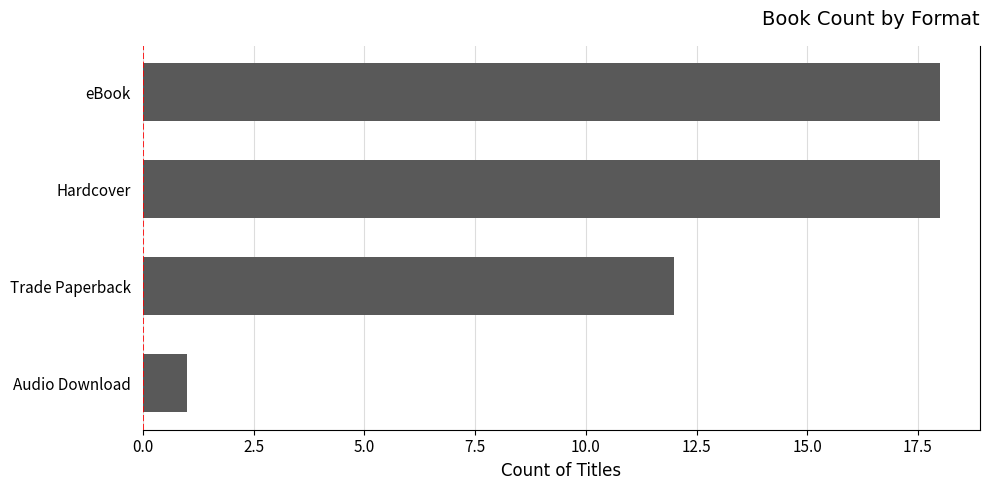

At which label is the value closest to 9?

Trade Paperback